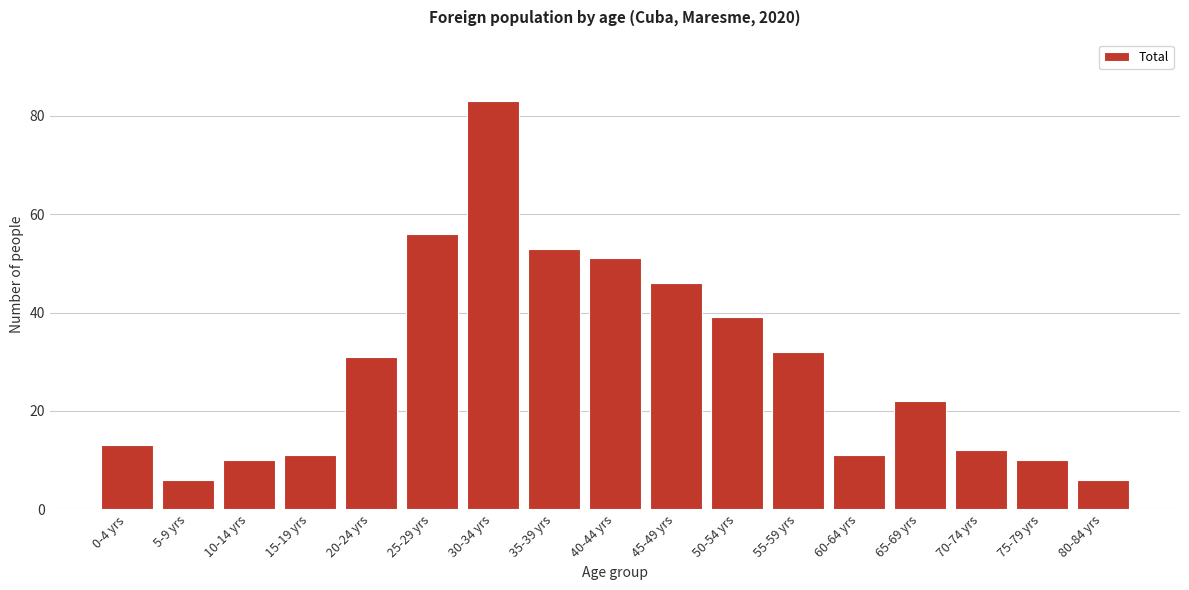

Reading left to right, what are all the values shown in this chart?

13	6	10	11	31	56	83	53	51	46	39	32	11	22	12	10	6